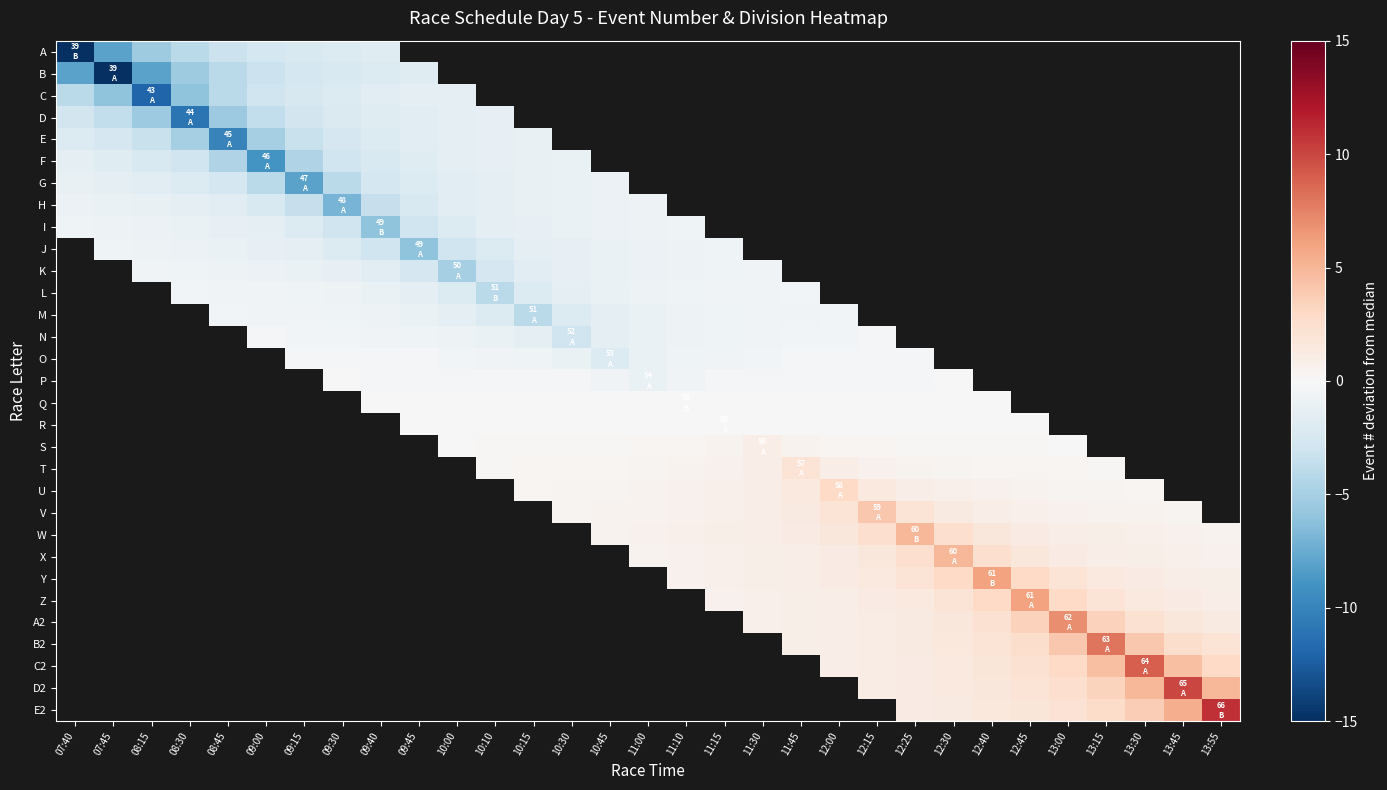

Rank the series by their average value, from lowest to highest.

A, B, C, D, E, F, G, H, I, J, K, L, M, N, O, P, Q, R, S, T, U, V, W, X, Y, Z, A2, B2, C2, D2, E2